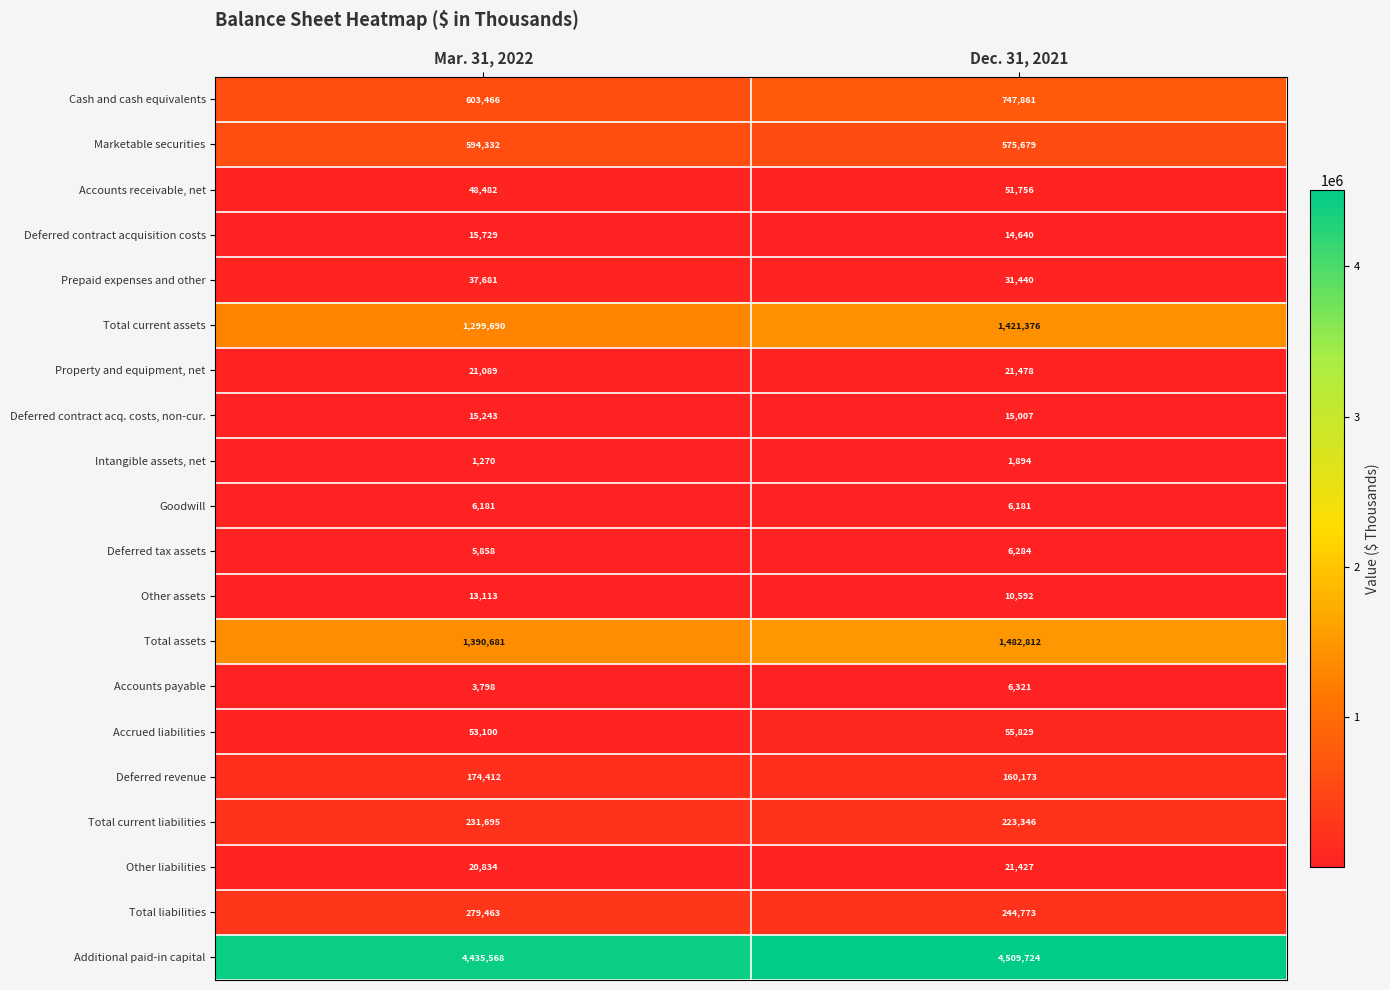

What is the difference between the highest and lowest values at Mar. 31, 2022?

4434298